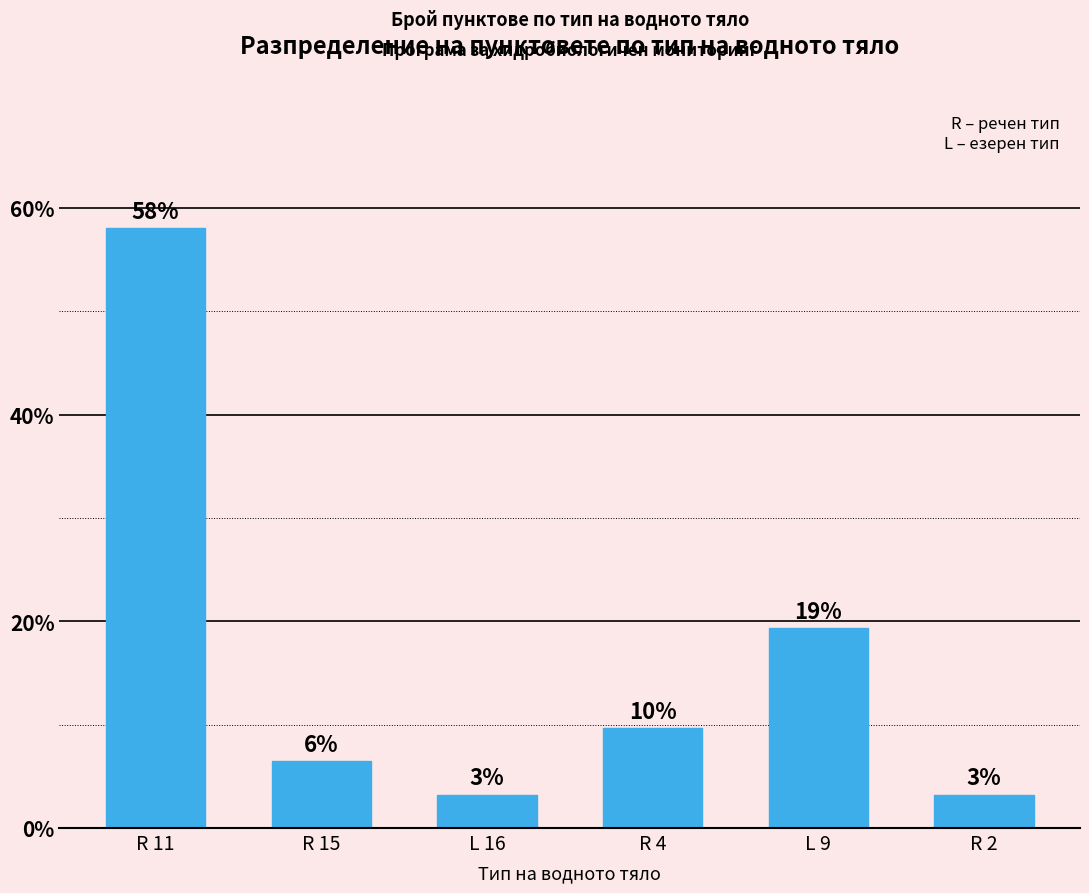

How many bars are there in total?

6